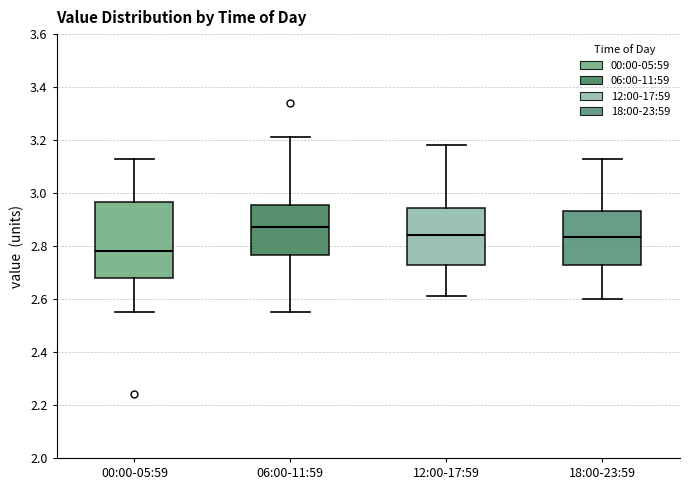

Which box has the highest median line?

06:00-11:59